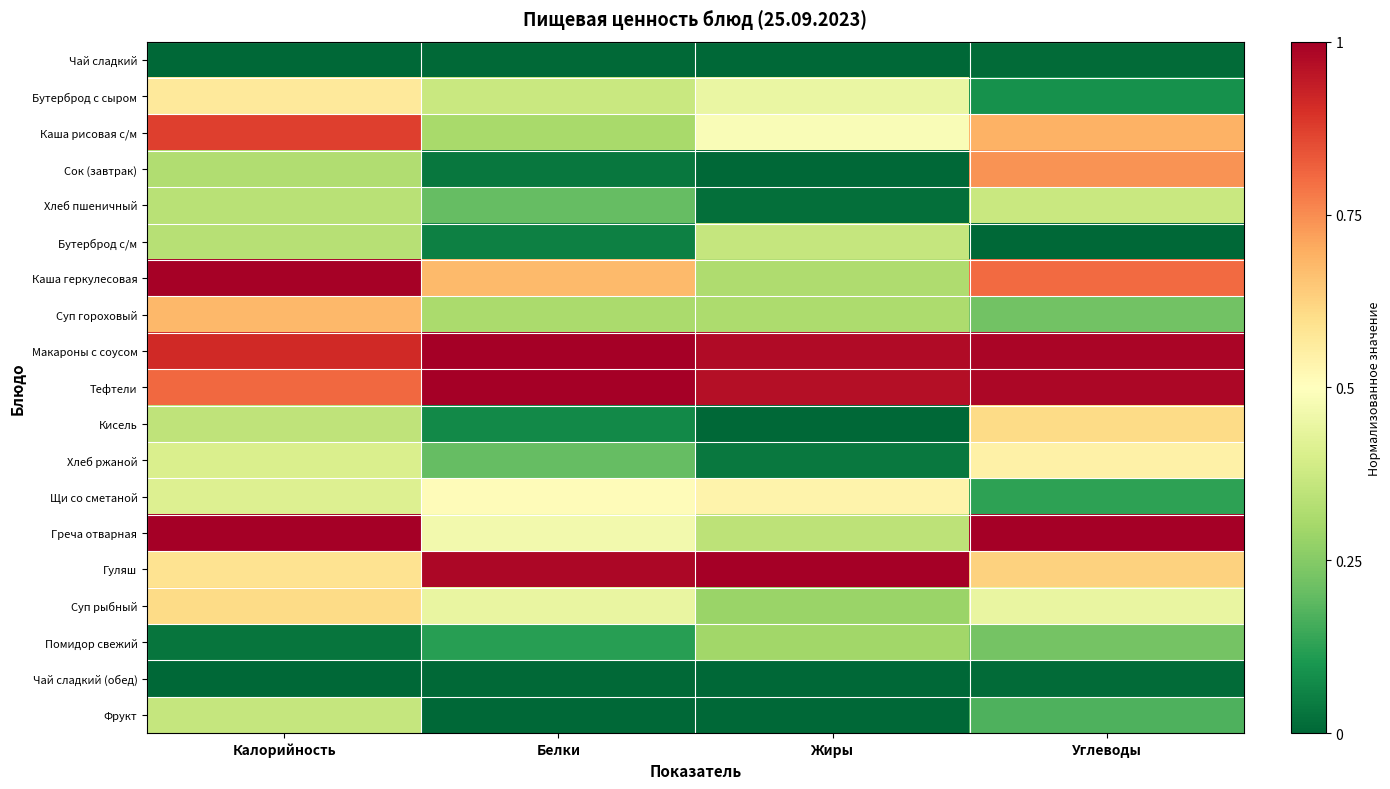

At which category is the sum across all series the highest?

Калорийность